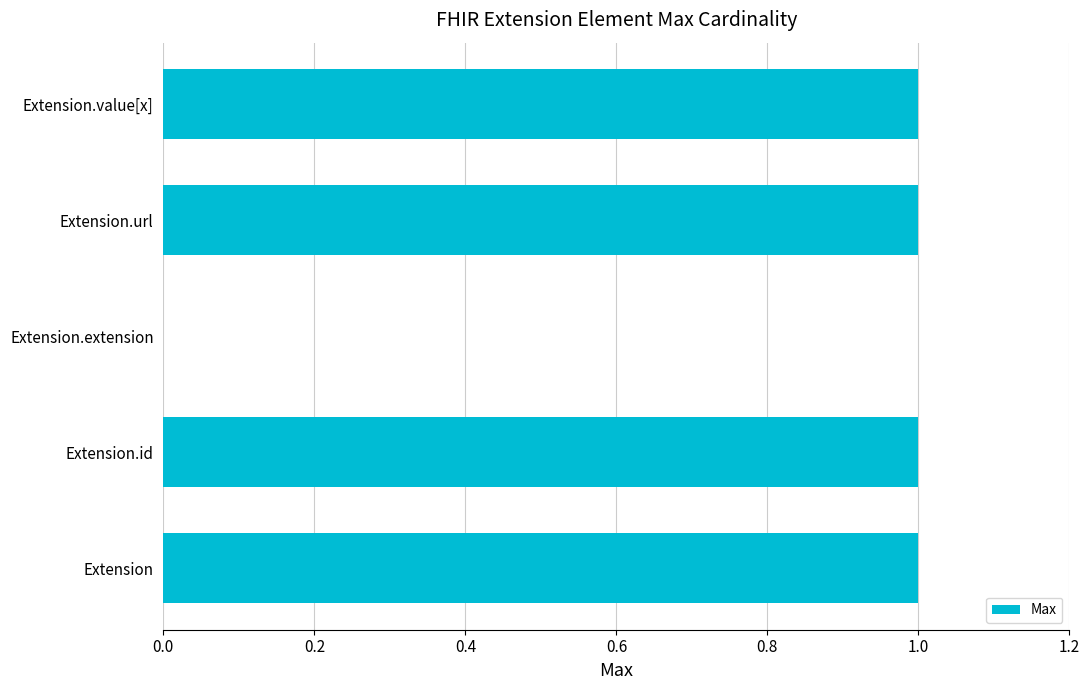

Are the bars horizontal?

Yes